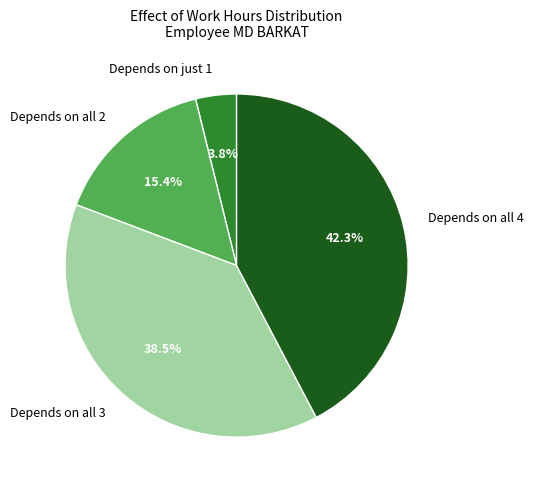

Is there any slice that represents more than half of the pie?

No